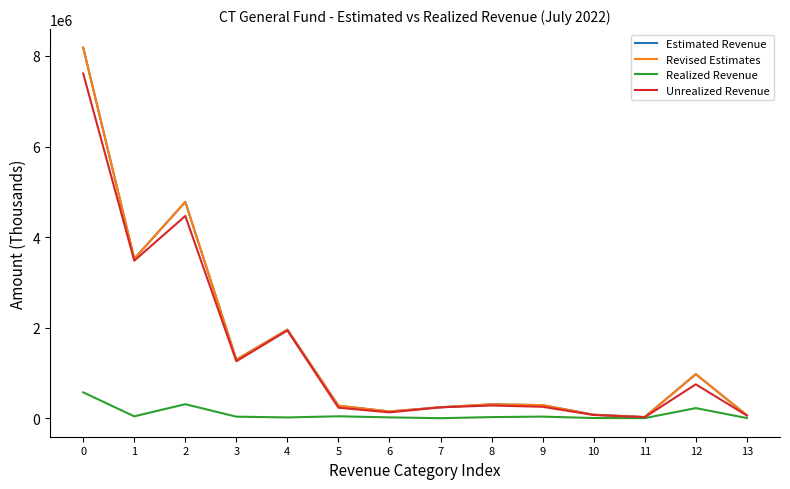

In Realized Revenue, how many points are higher than both neighbors (excluding endpoints)?

4